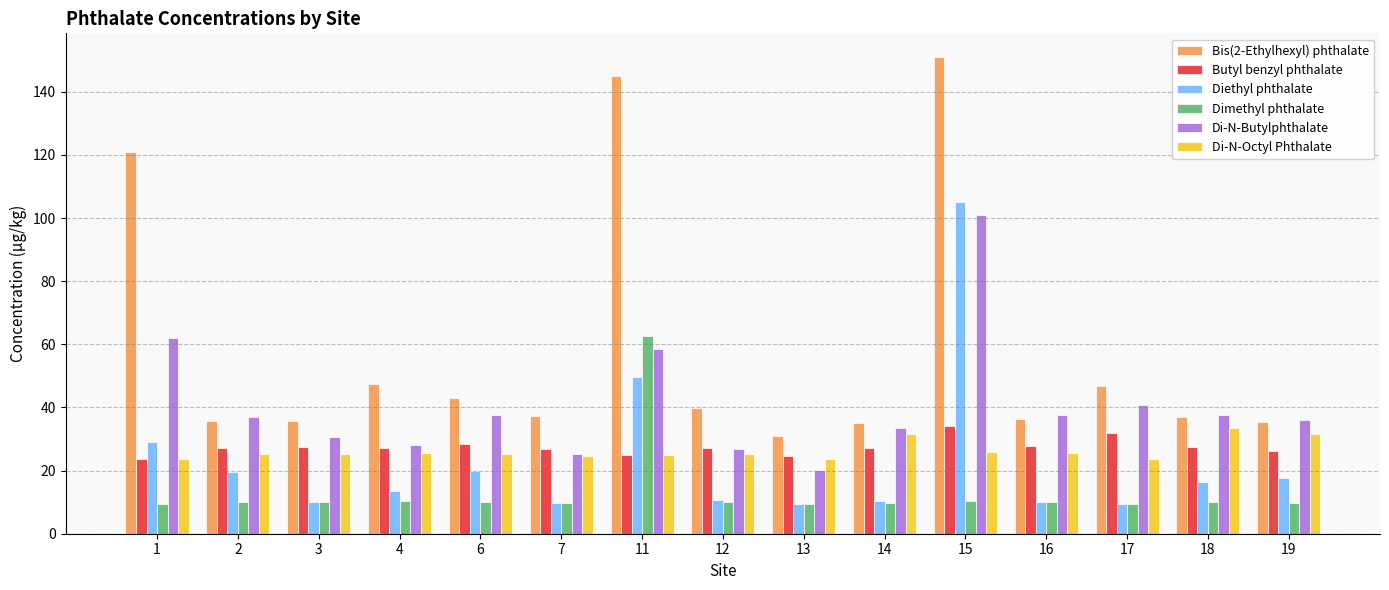

What is the difference between the maximum and minimum values in the Diethyl phthalate series?

95.5